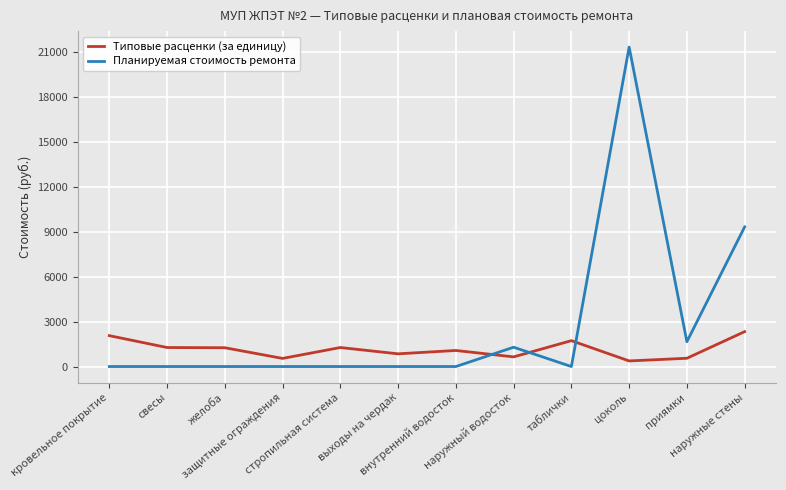

Which series has the largest range (max minus min)?

Планируемая стоимость ремонта